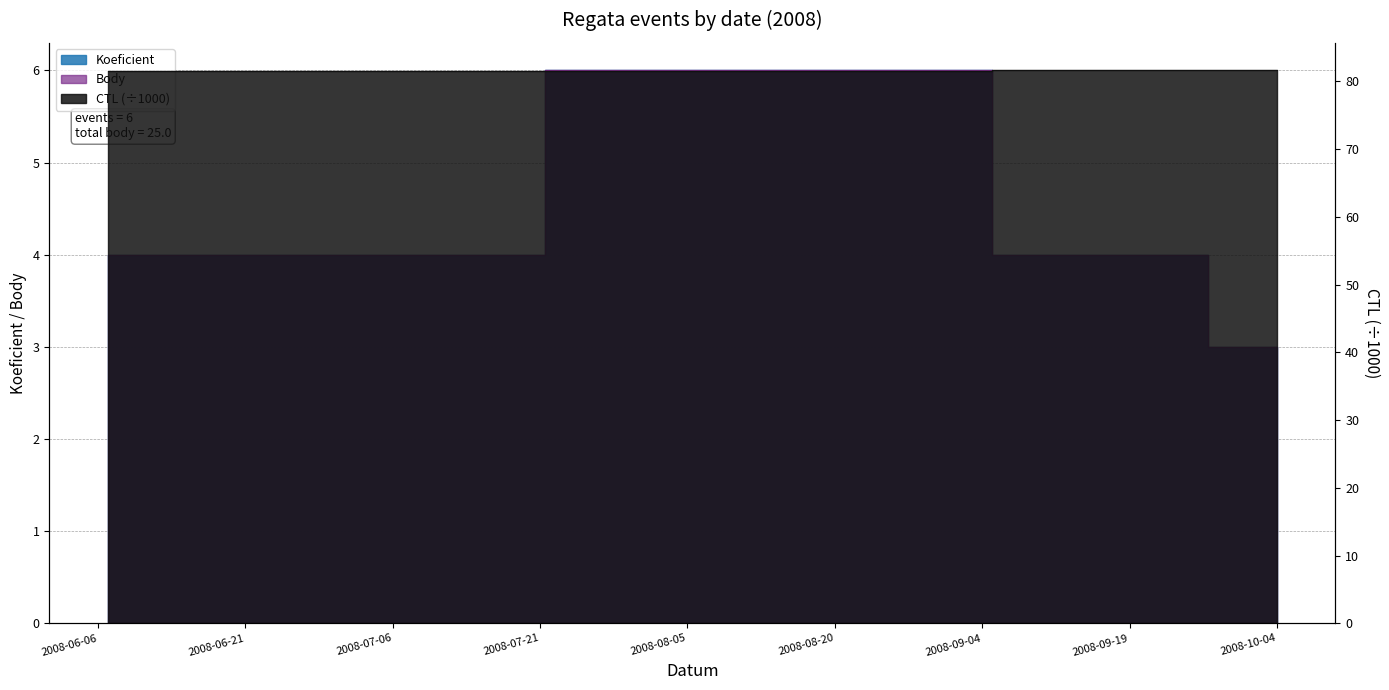

True or false: Body and Koeficient intersect in this chart.

False